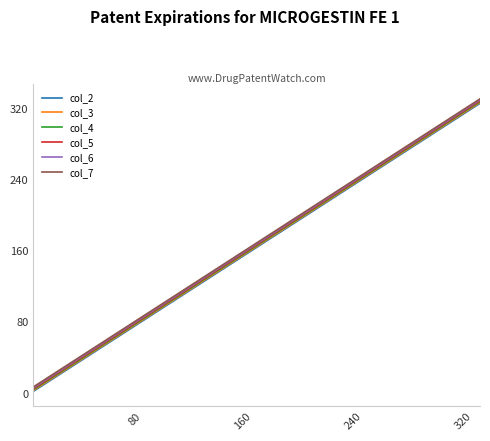

What is the greatest value displayed?

331